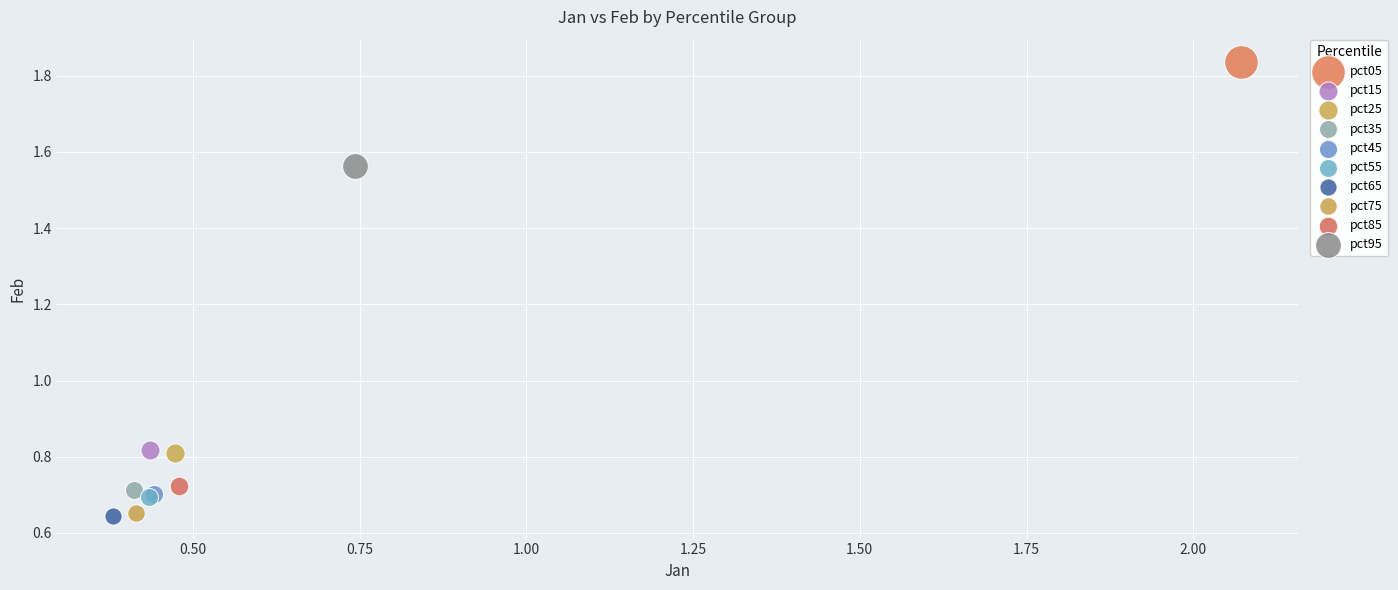

Which series reaches the maximum Y coordinate?

pct05